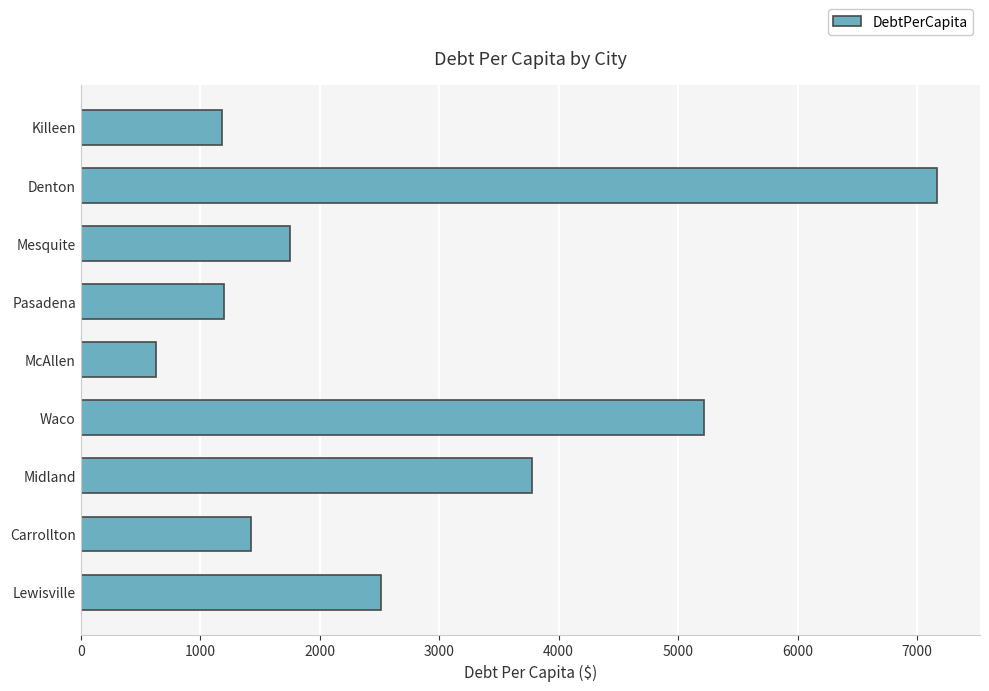

What is the difference between the maximum and minimum values?

6538.6